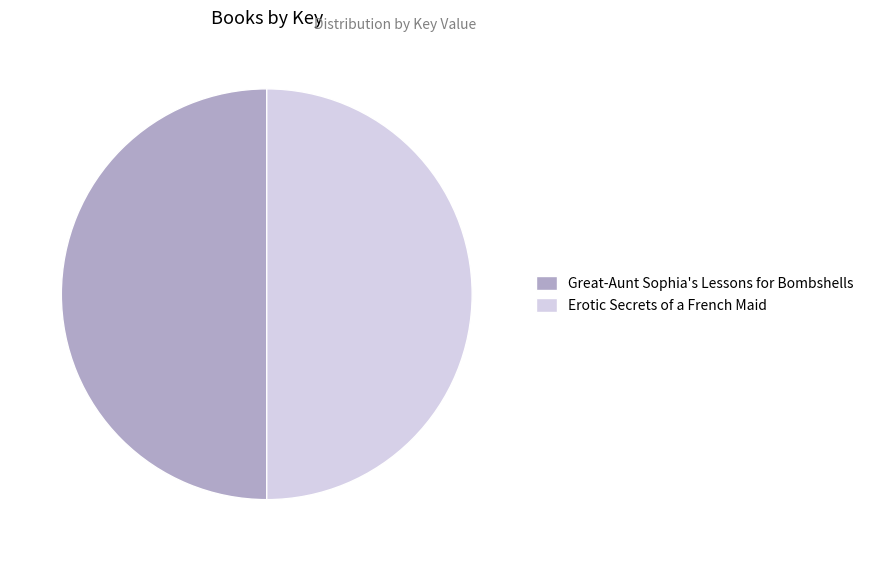

True or false: Erotic Secrets of a French Maid accounts for 50% of the total.

True